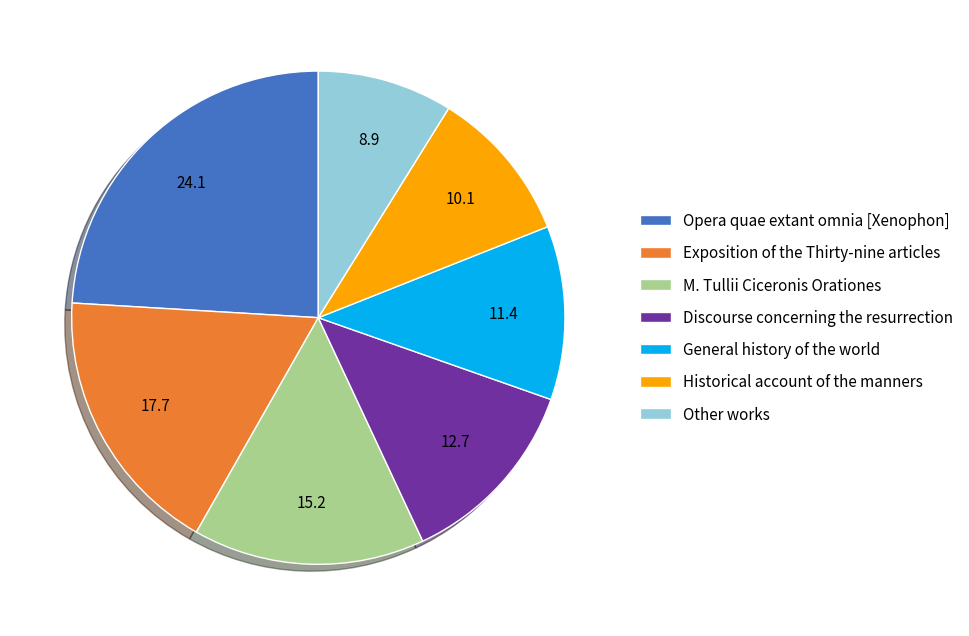

Approximately how many times larger is the value at Historical account of the manners compared to Exposition of the Thirty-nine articles?

0.6